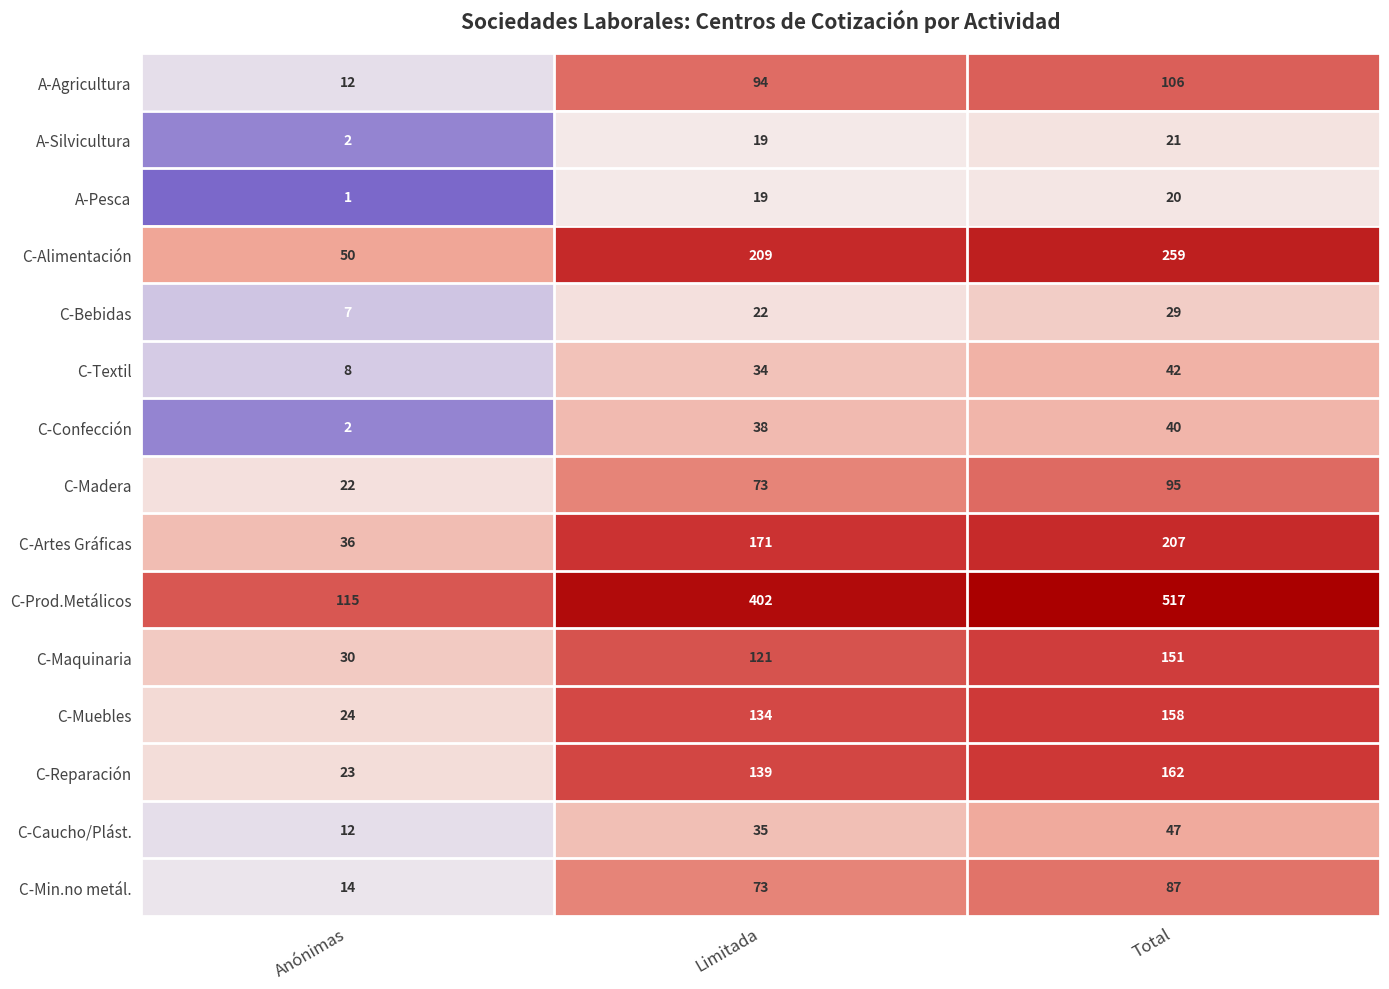

What is the spread (max minus min) of values at Total?

497